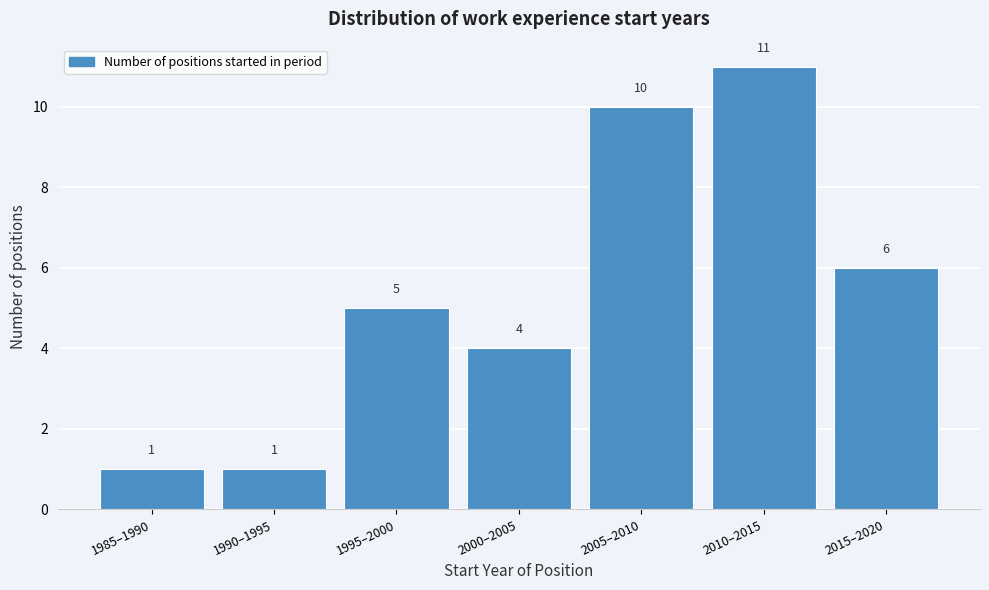

Reading right to left, list all the values displayed in this chart.

6	11	10	4	5	1	1